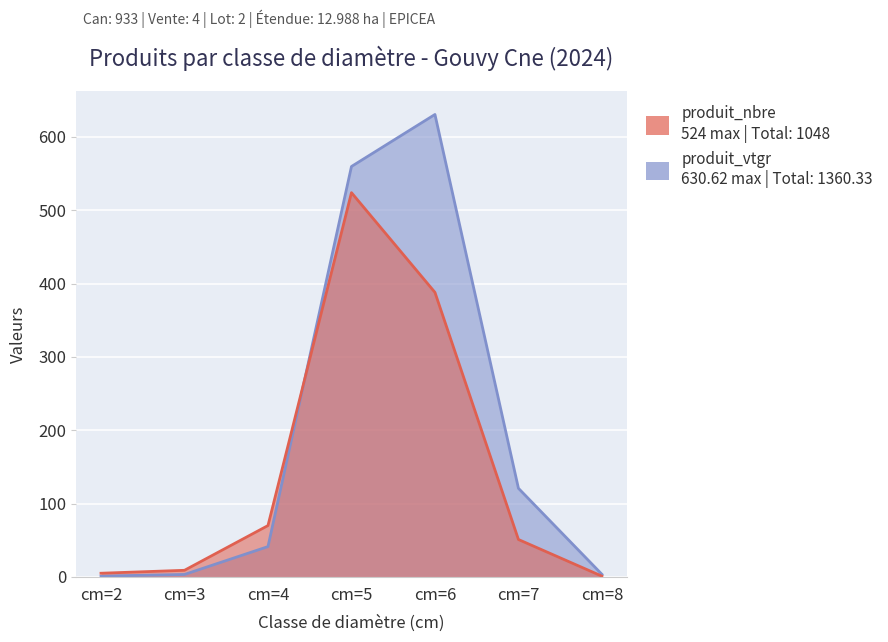

How many categories are shown in the chart?

7